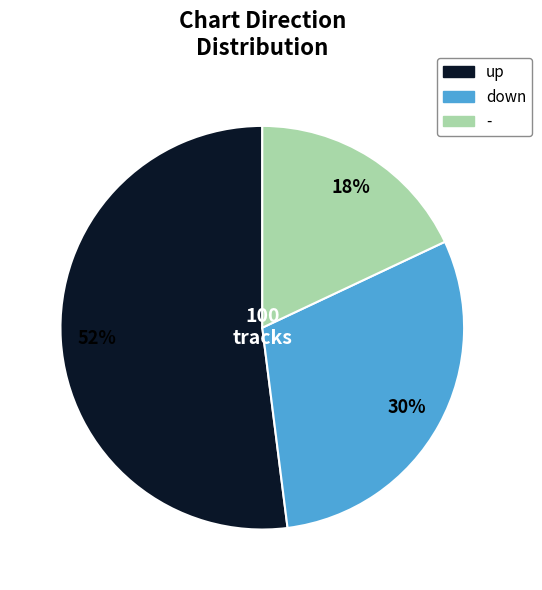

Count the number of slices in the pie.

3